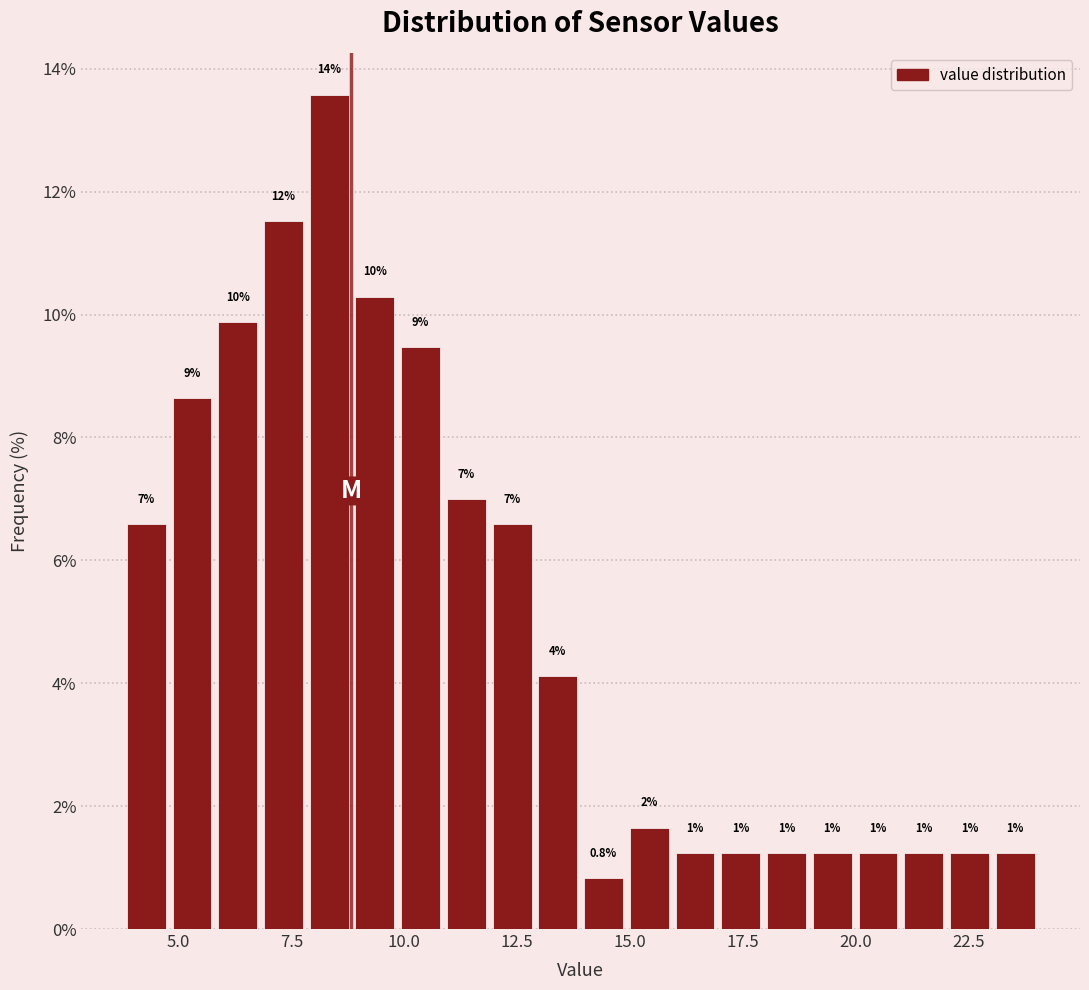

Around what value on the x-axis is the tallest bar? Give the approximate position of its centre, as read against the axis.

8.5